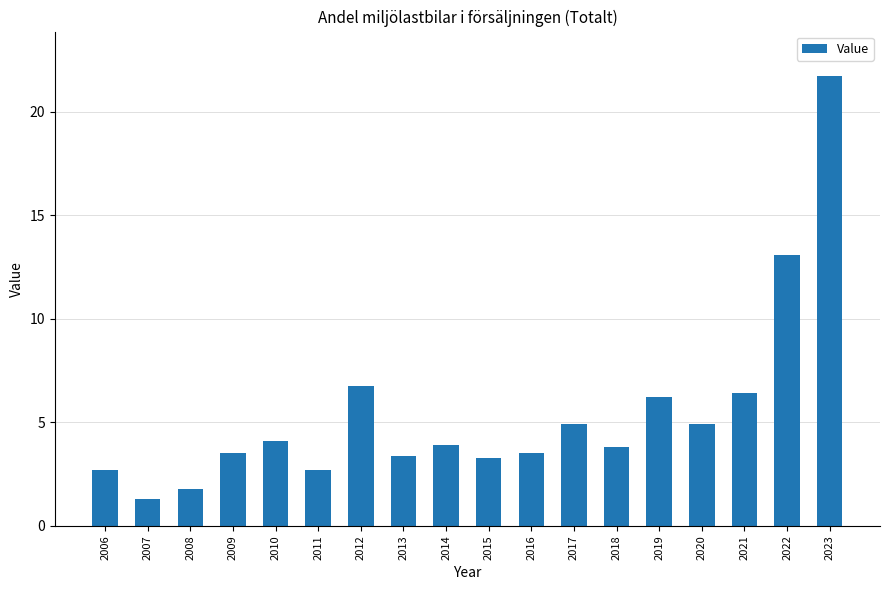

What is the sum of all values?

97.9